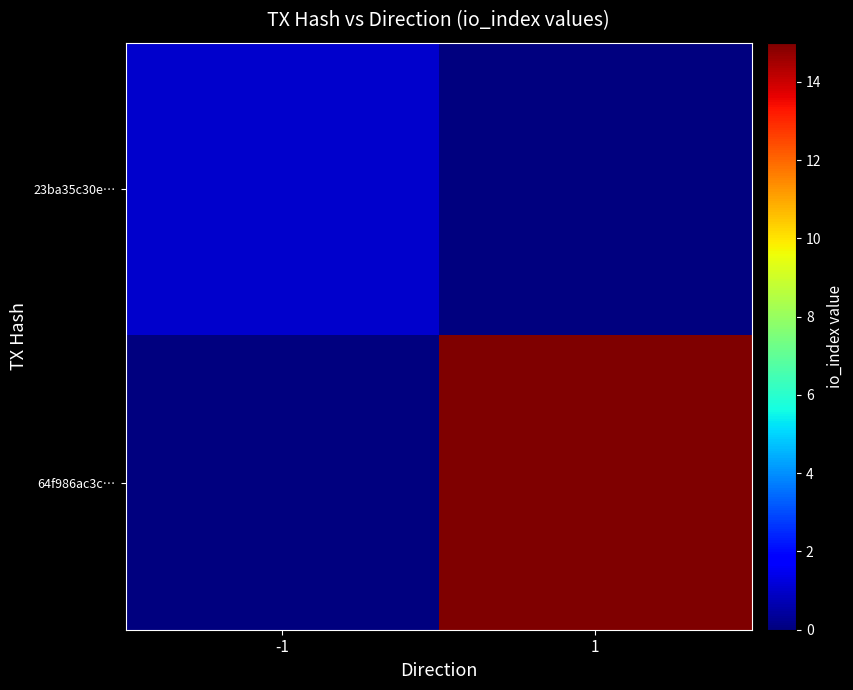

Reading left to right, what are all the values shown in this chart?

23ba35c30e…: -1=1	1=0
64f986ac3c…: -1=0	1=15